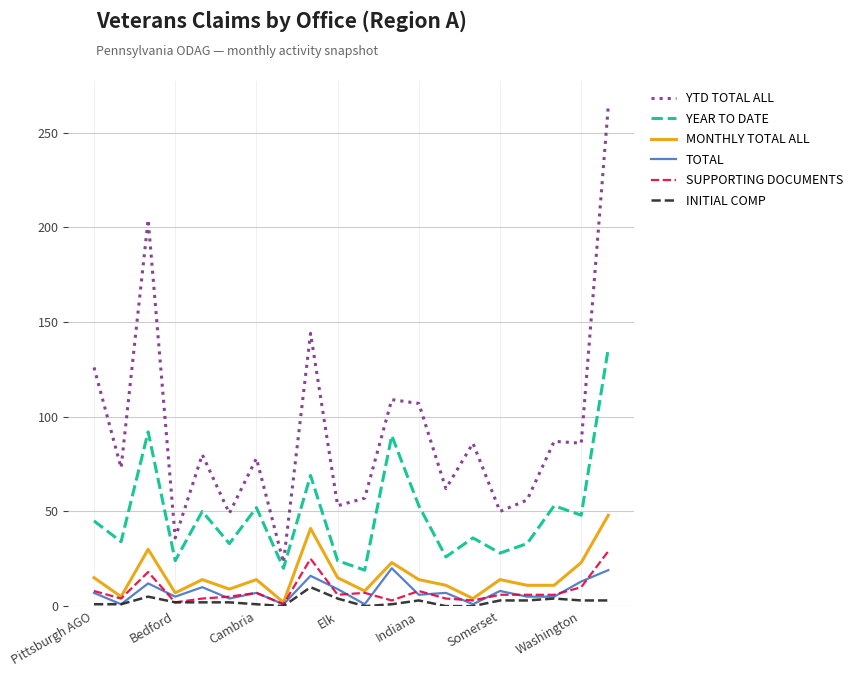

Which series has the largest range (max minus min)?

YTD TOTAL ALL